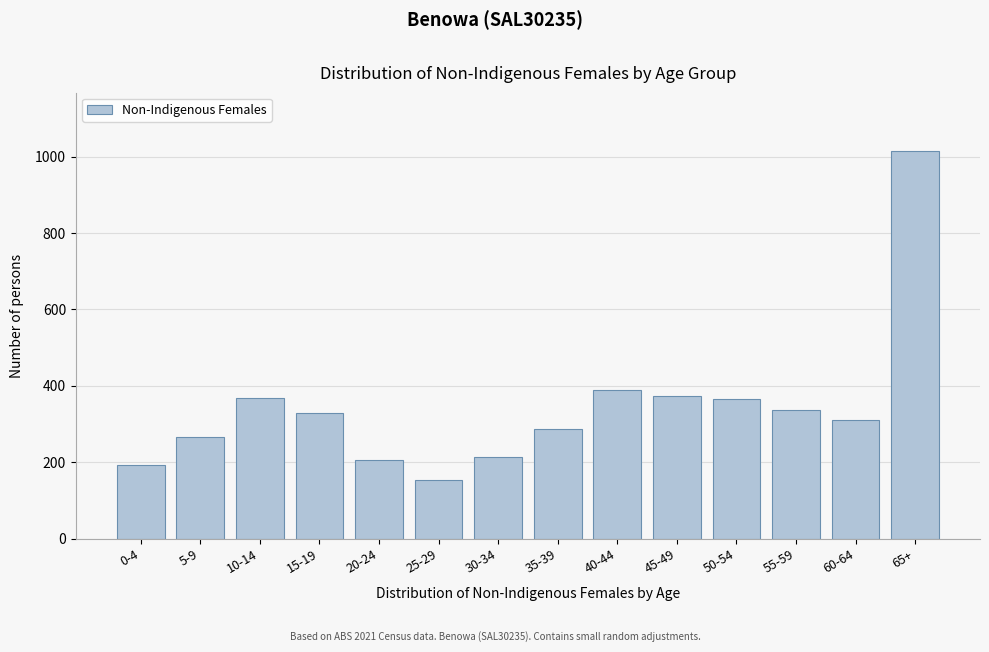

The value at 10-14 is 368. True or false?

True